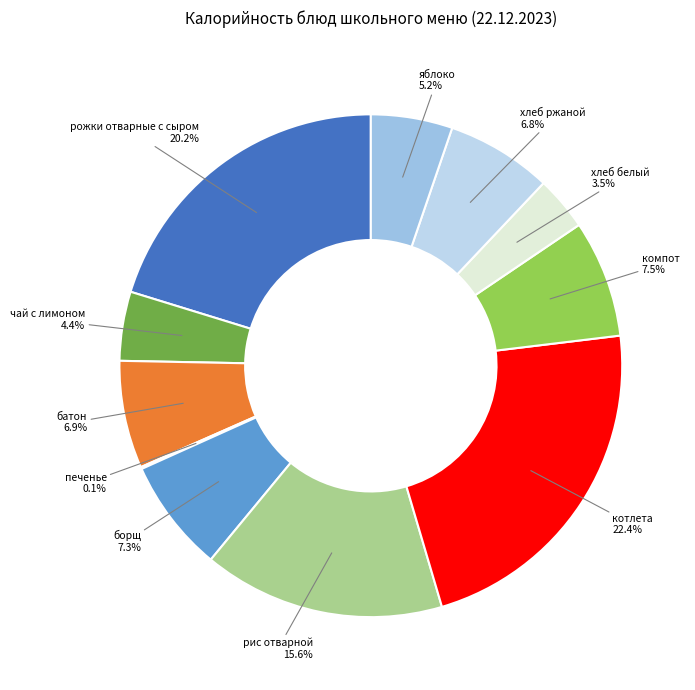

How much of the chart is everything except рис отварной?

84.4%